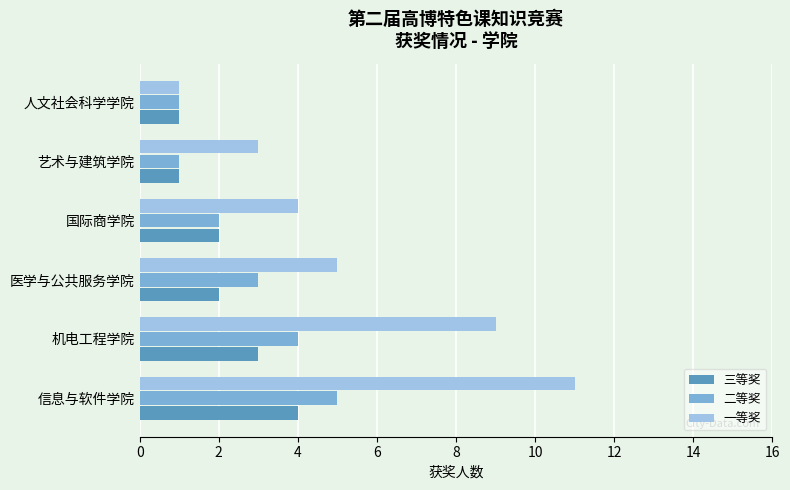

What value does the 一等奖 series have at 机电工程学院?

9